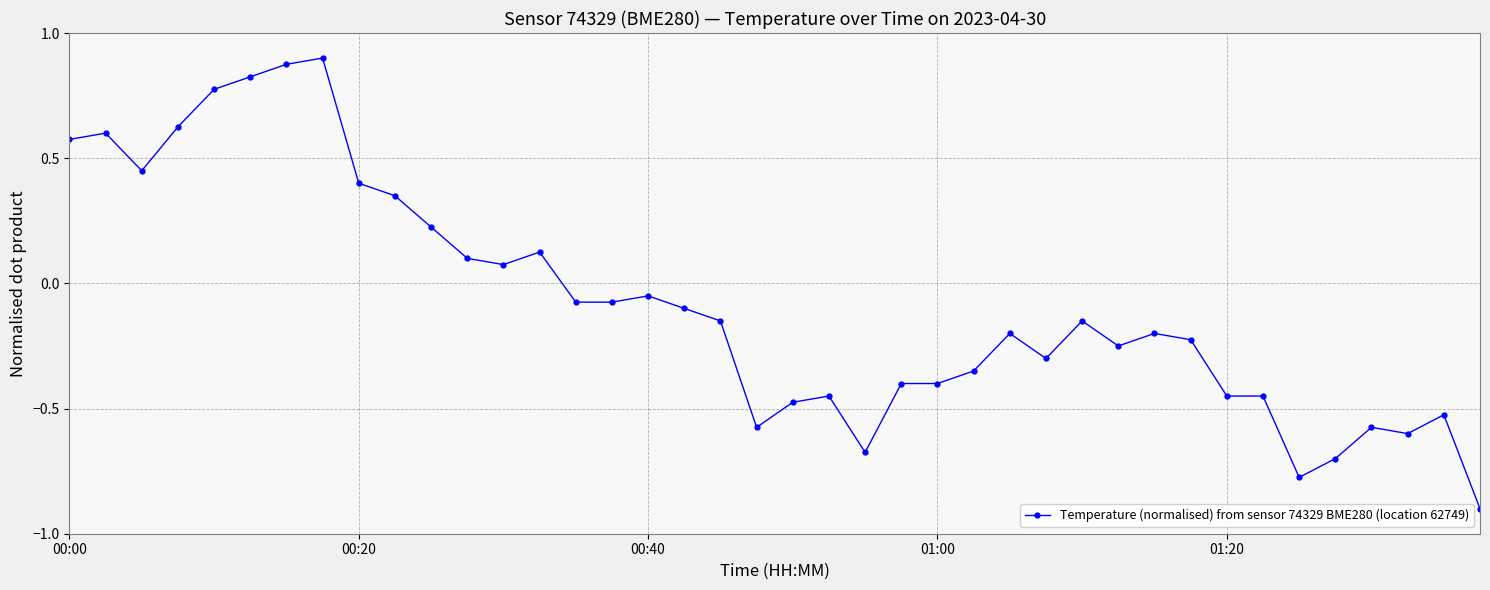

What is the difference between the maximum and minimum values?

1.8